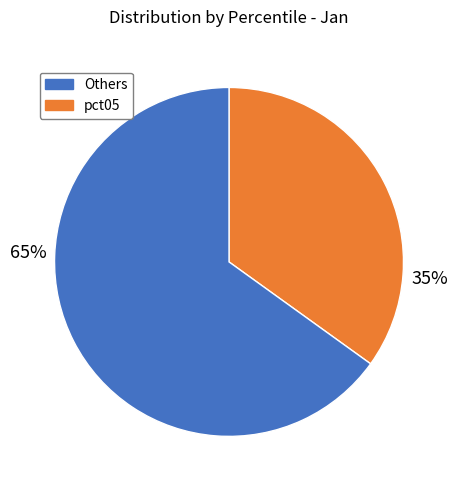

To the nearest percent, what is the difference between the largest and smallest slice percentages?

30%